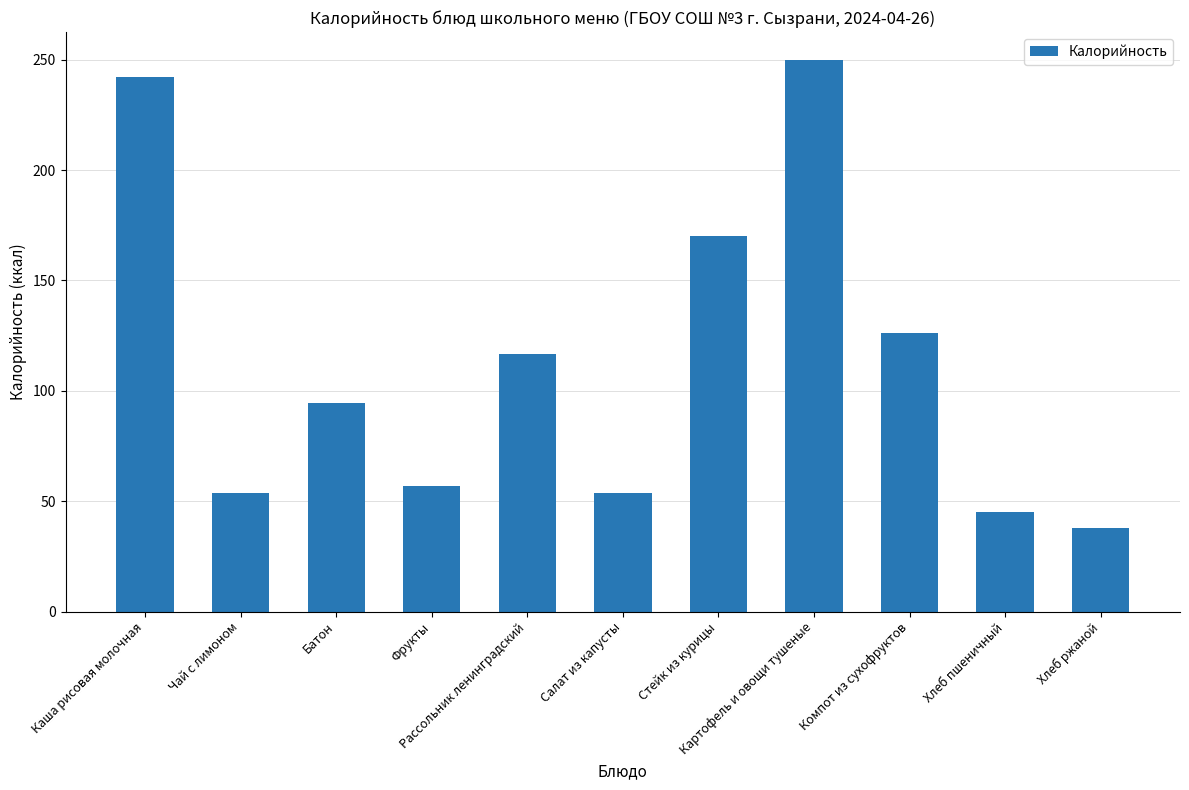

What is the change in value from Фрукты to Стейк из курицы?

+113.0